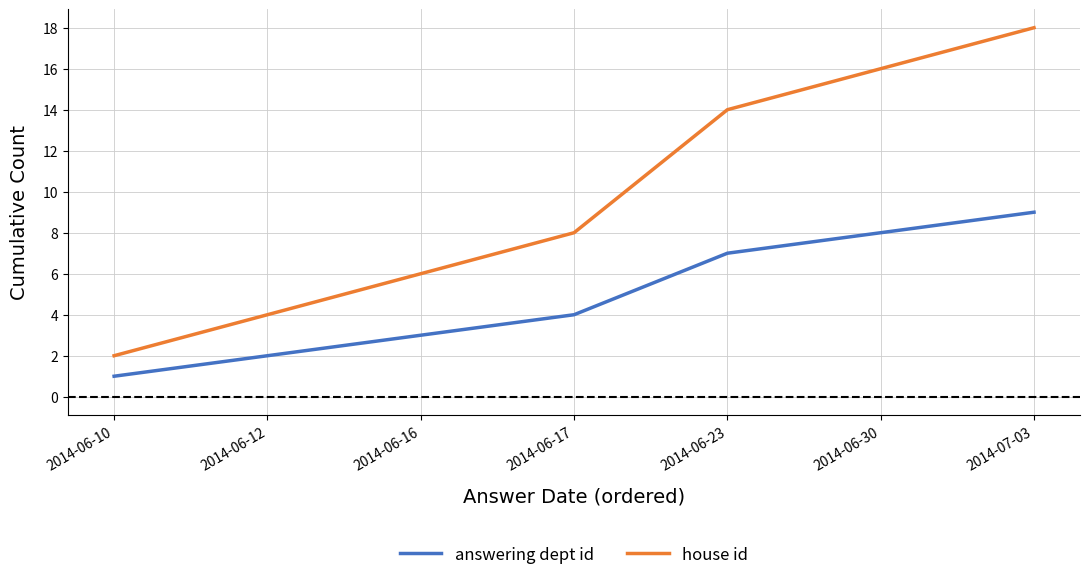

Rank the categories by house id value from lowest to highest.

2014-06-10, 2014-06-12, 2014-06-16, 2014-06-17, 2014-06-23, 2014-06-30, 2014-07-03